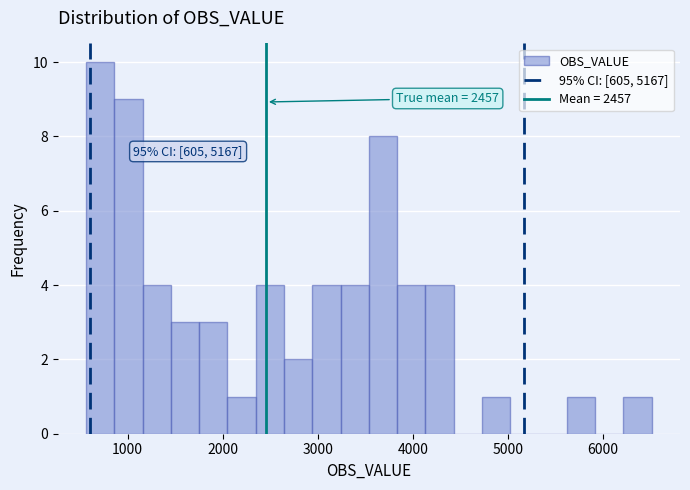

Read against the x-axis, roughly where is the centre of the tallest bar?

700